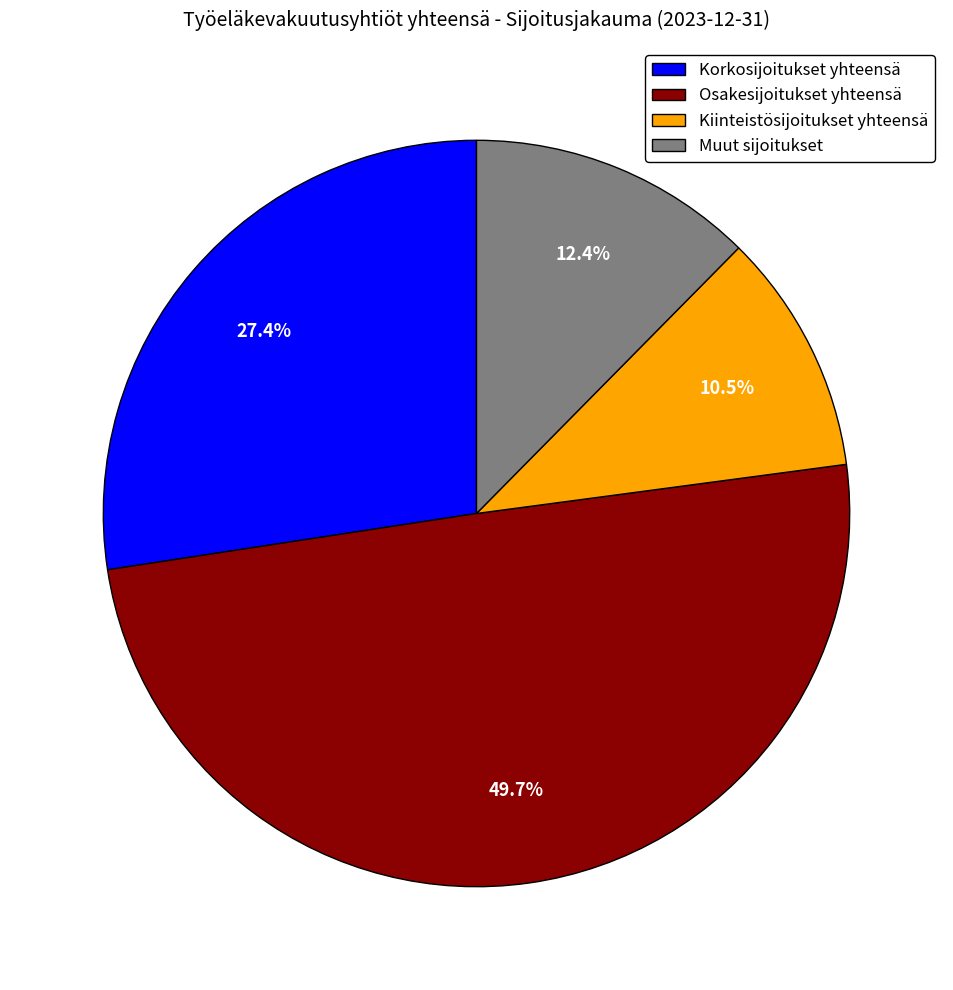

How many slices are in this pie chart?

4